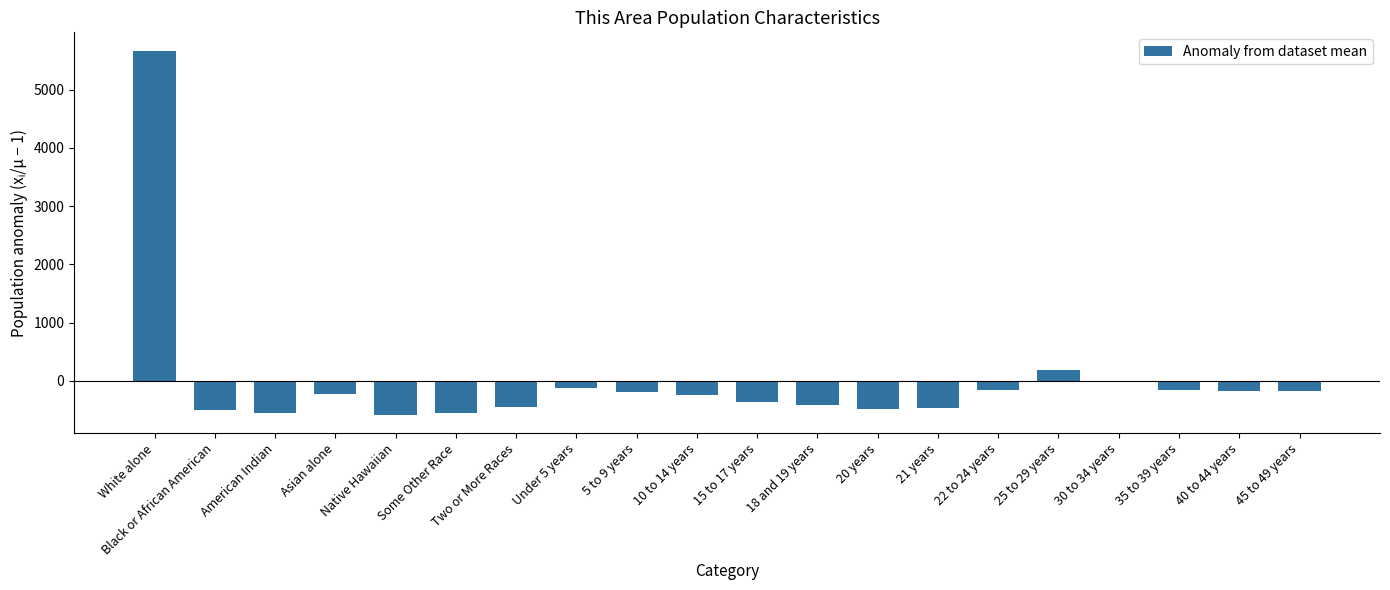

What is the maximum value shown in the chart?

5671.8